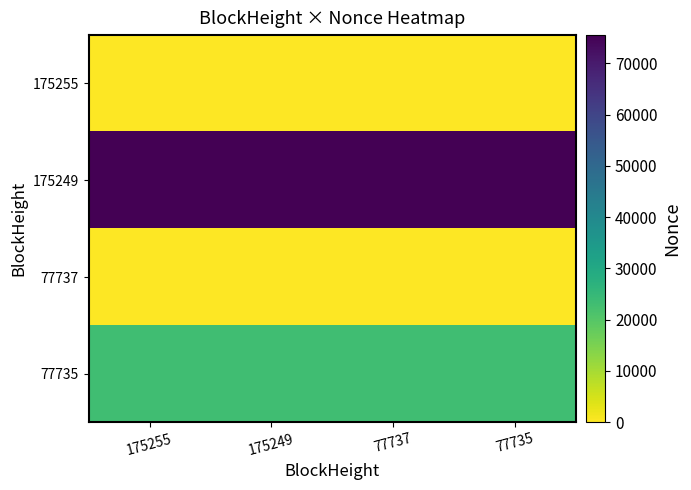

Rank the series by their maximum value, from lowest to highest.

77737, 175255, 77735, 175249